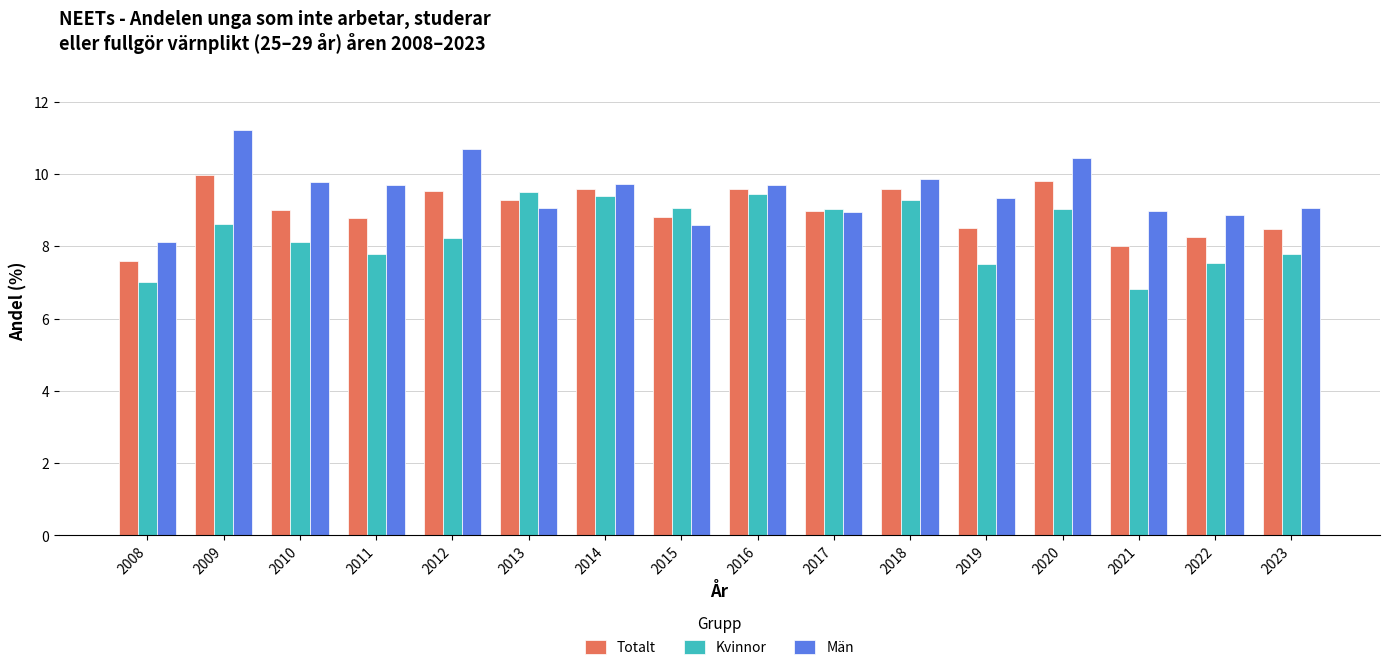

Which series changed the most between 2014 and 2017?

Män